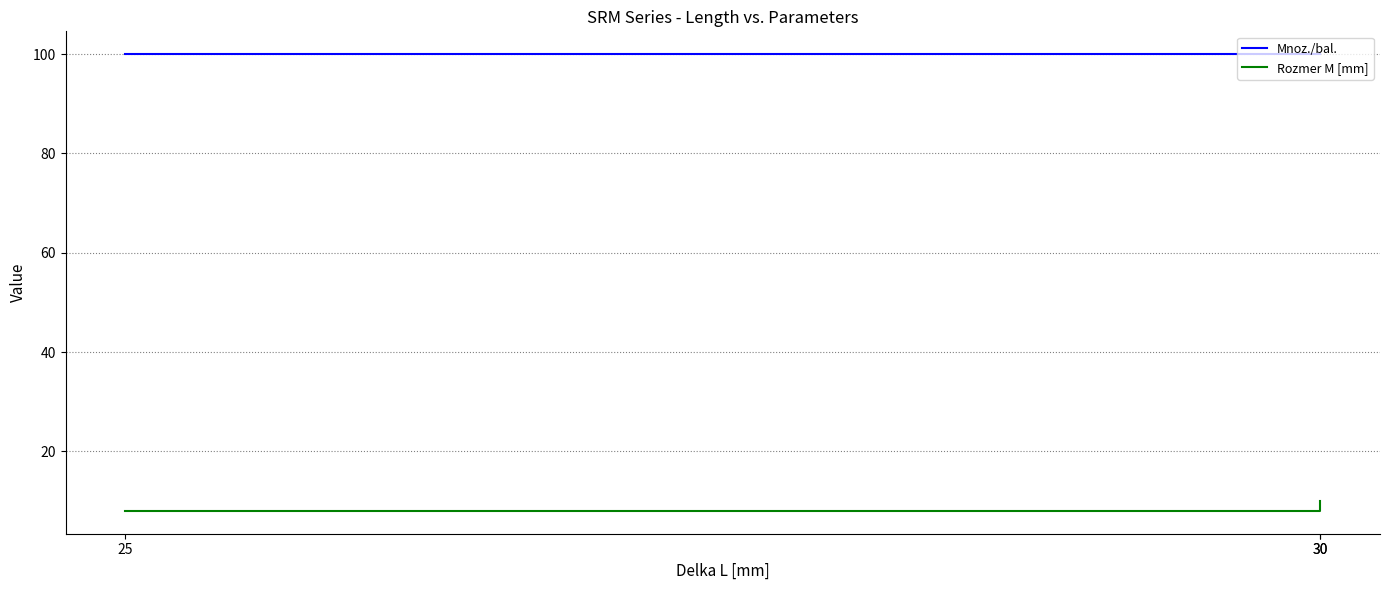

The value of Rozmer M [mm] at 25 is 11. True or false?

False